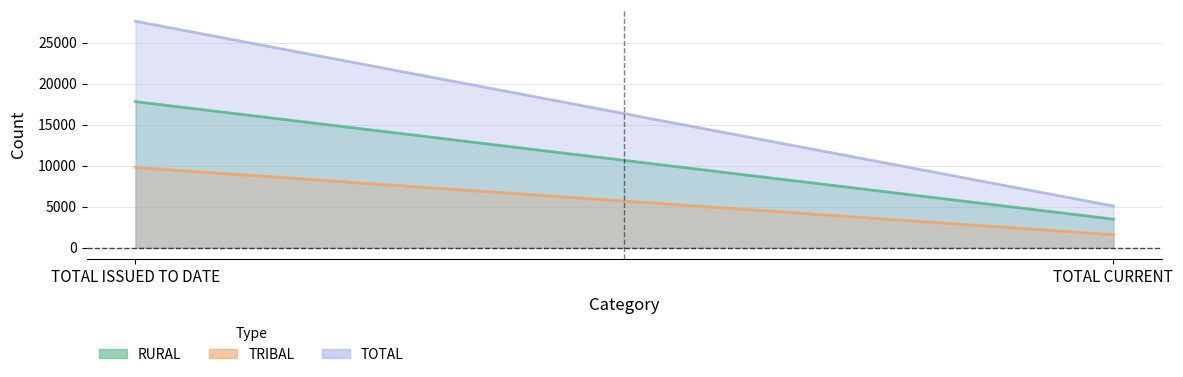

What is the value of the TRIBAL point at the 1st from the left?

9799